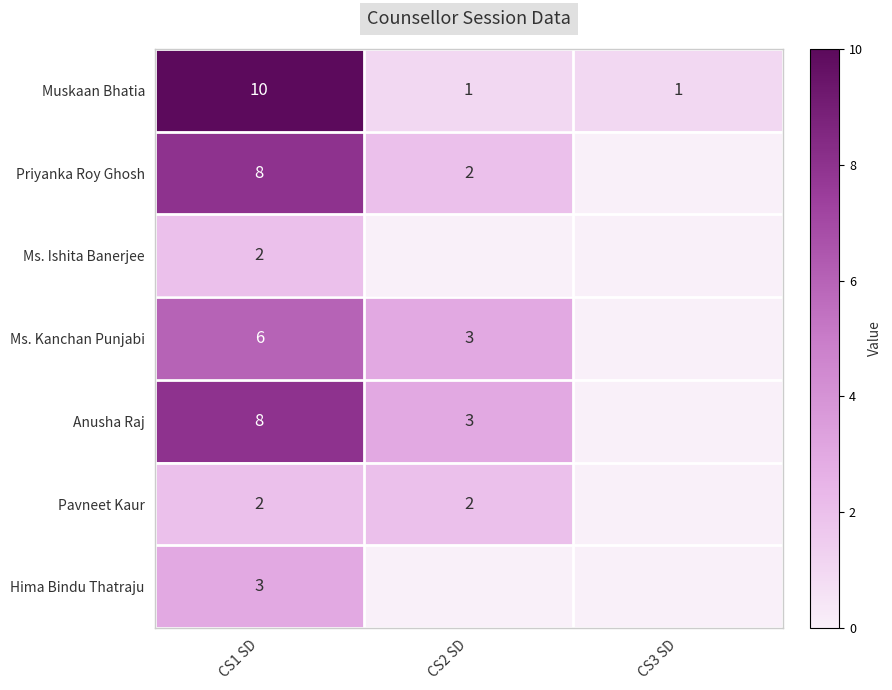

What is the maximum value shown in the chart?

10